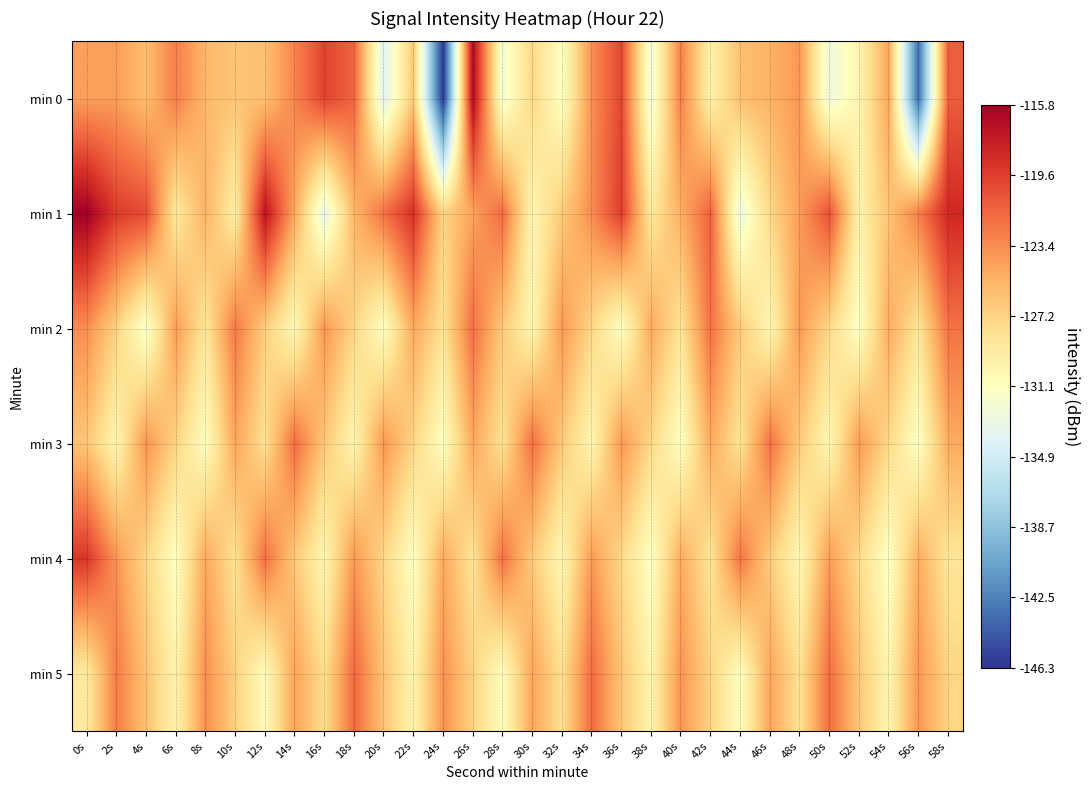

Rank the series by their maximum value, from lowest to highest.

min 2, min 3, min 5, min 4, min 0, min 1